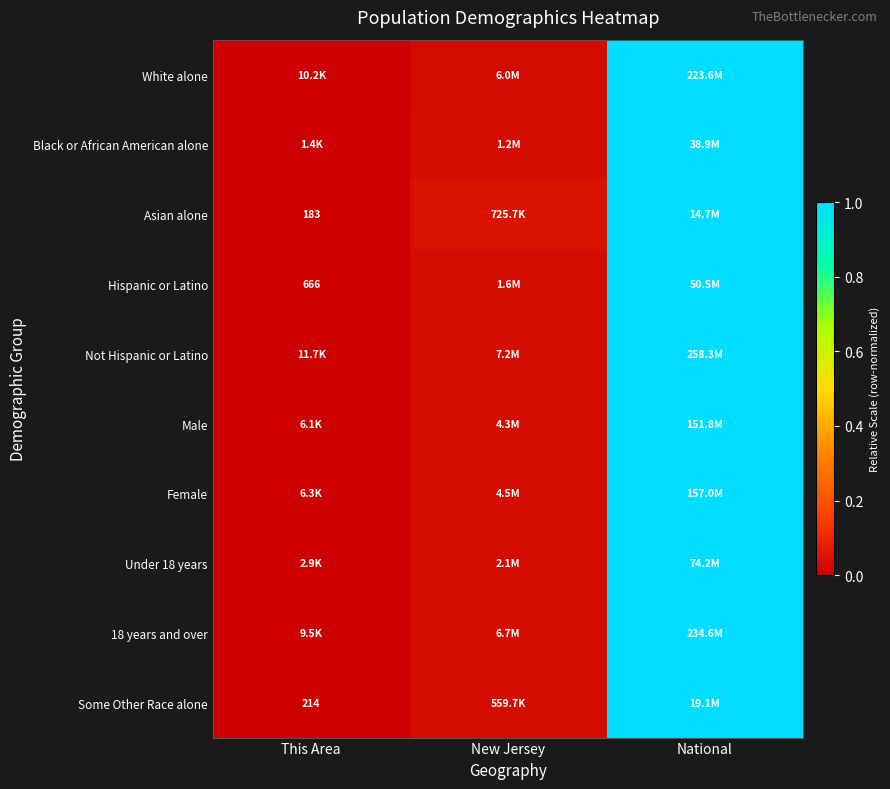

The value of 18 years and over at New Jersey is 0.0. True or false?

False